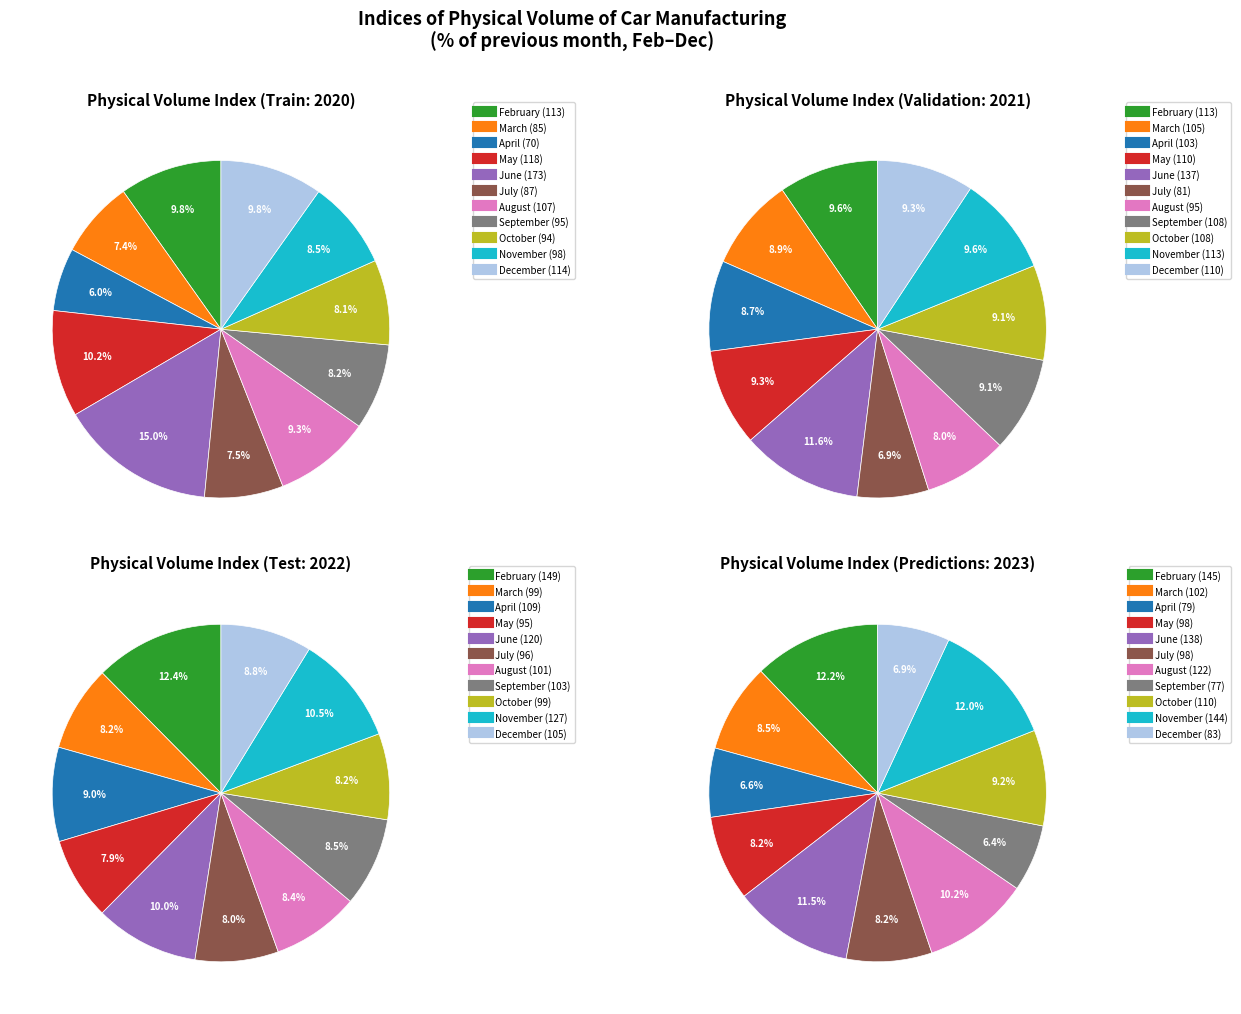

Which series has the largest range (max minus min)?

2020